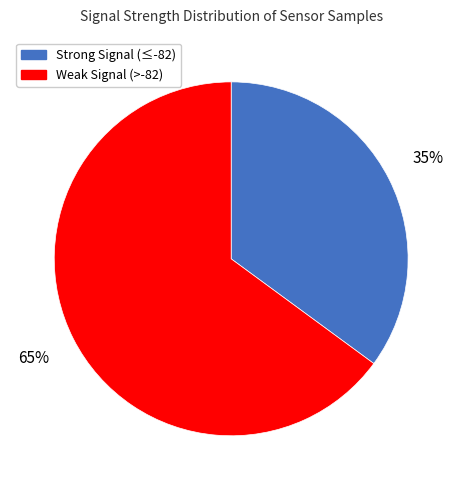

Is there a majority slice in this chart?

Yes